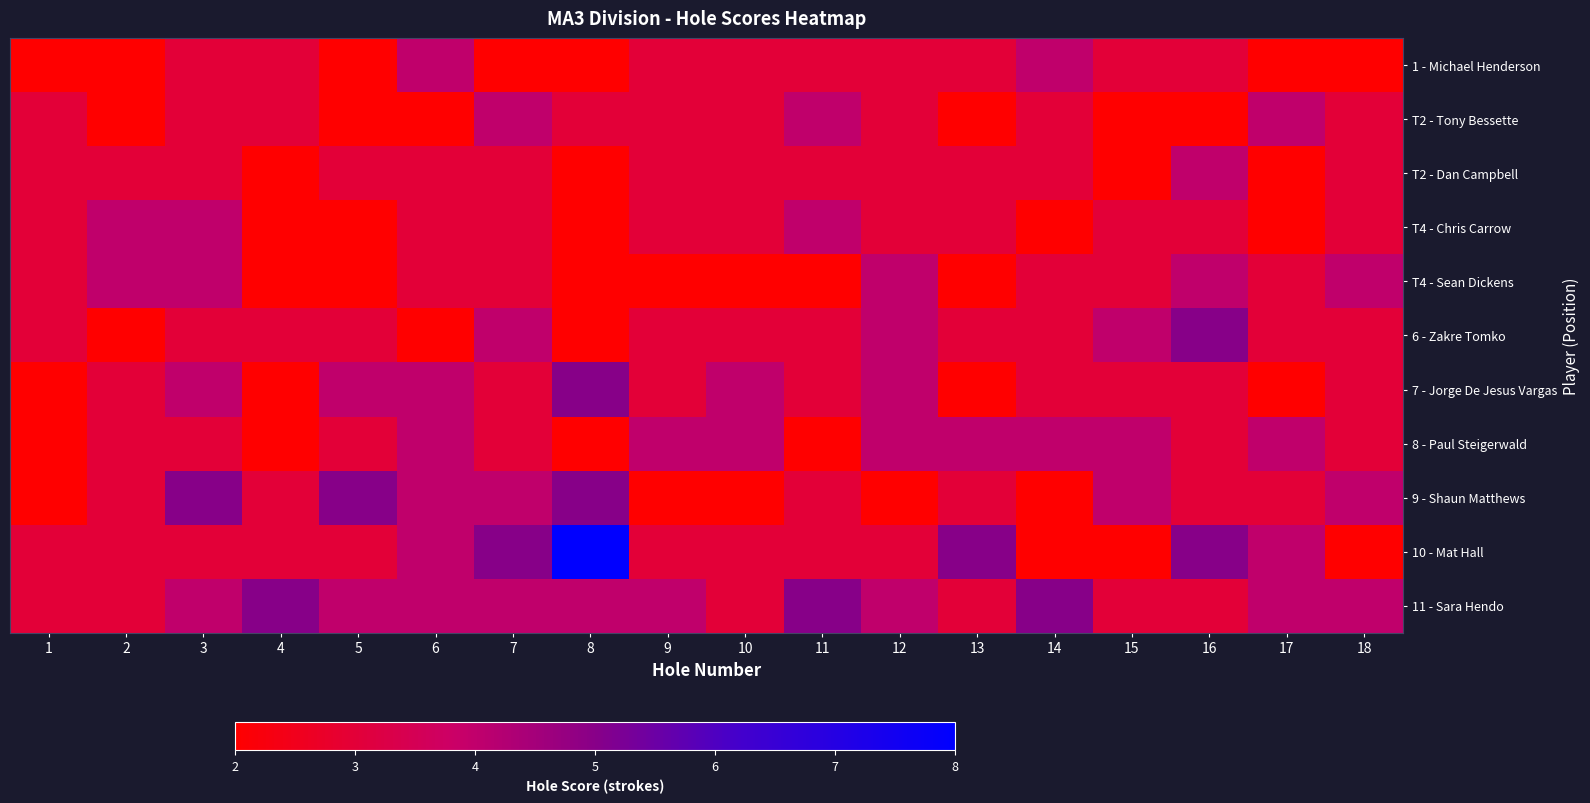

Count the number of data series in this chart.

11